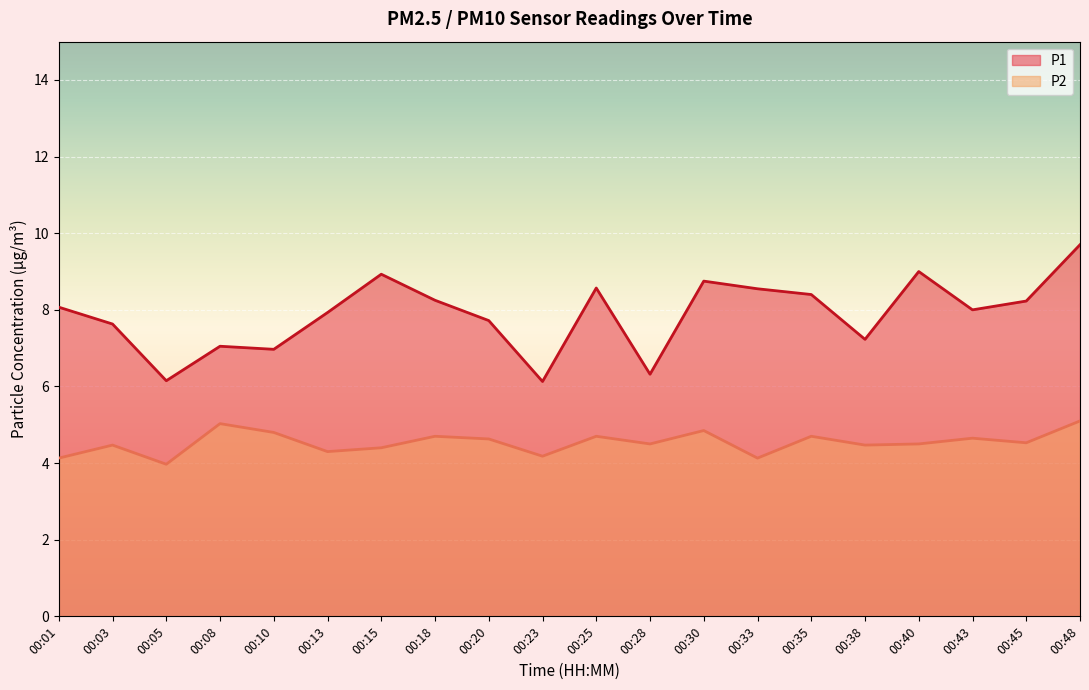

How many lines are shown in the chart?

2